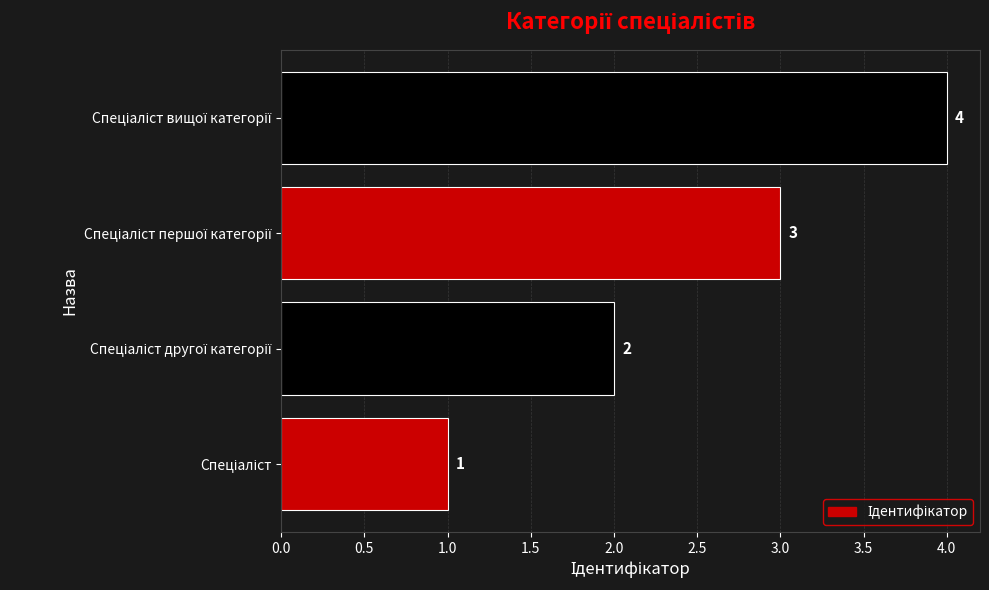

What is the difference between the maximum and second lowest values?

2